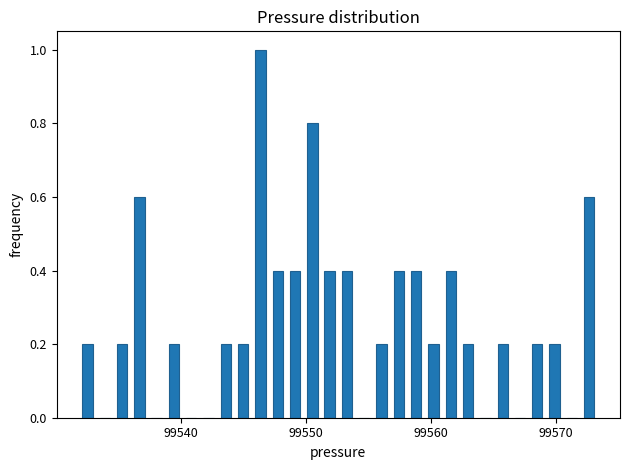

Read against the x-axis, roughly where is the centre of the tallest bar?

99546